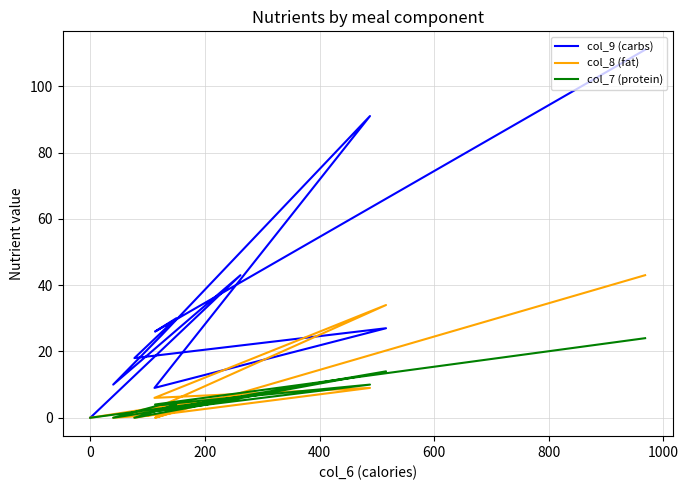

In col_8 (fat), how many points are higher than both neighbors (excluding endpoints)?

4